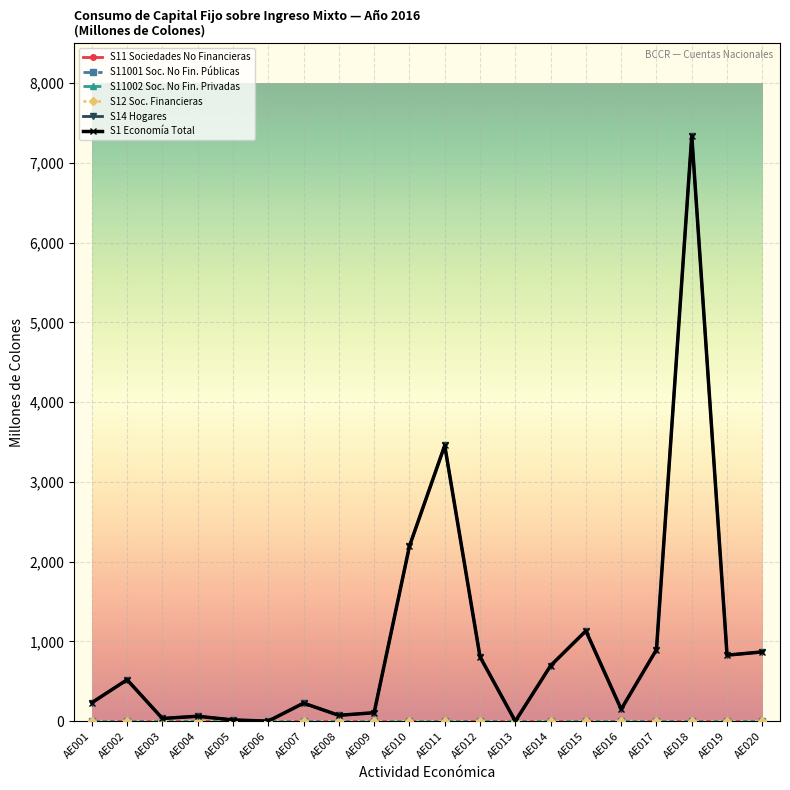

True or false: S11 Sociedades No Financieras and S12 Soc. Financieras intersect in this chart.

False